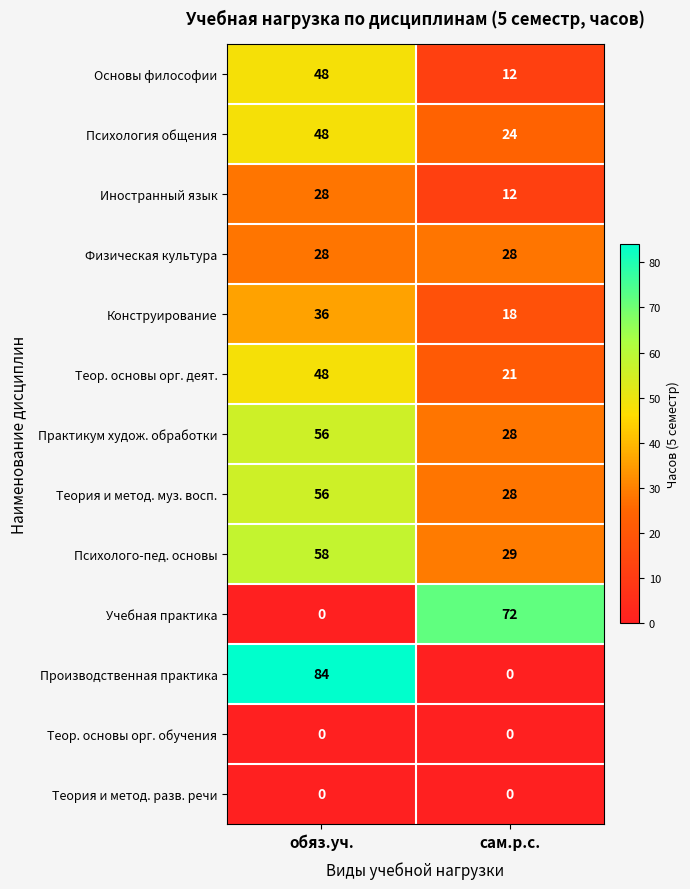

Reading left to right, extract all data points from this chart.

Основы философии: 48	12
Психология общения: 48	24
Иностранный язык: 28	12
Физическая культура: 28	28
Конструирование: 36	18
Теор. основы орг. деят.: 48	21
Практикум худож. обработки: 56	28
Теория и метод. муз. восп.: 56	28
Психолого-пед. основы: 58	29
Учебная практика: 0	72
Производственная практика: 84	0
Теор. основы орг. обучения: 0	0
Теория и метод. разв. речи: 0	0